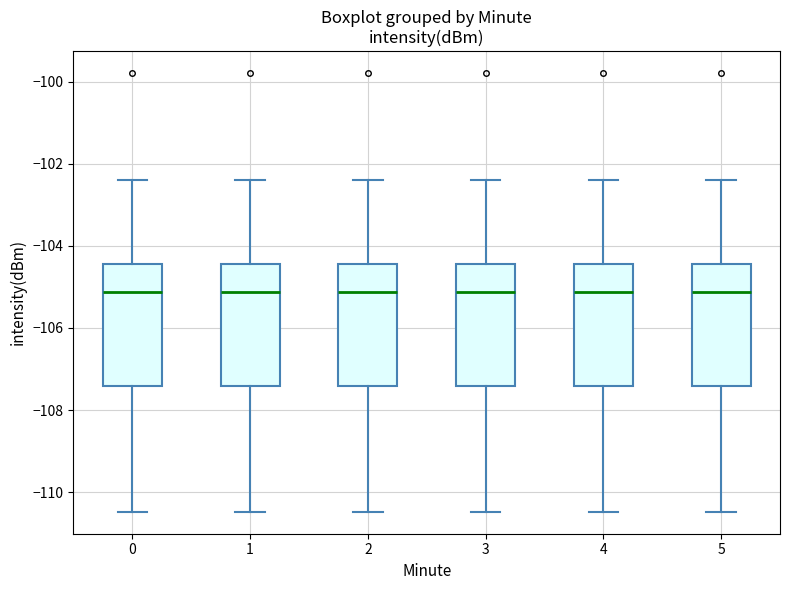

Reading left to right, read every box against the y-axis: the position of its median line, the range the box covers, and the ends of its whiskers. The values are not printed on the chart, so give them approximately, as read against the axis.

0: median -105.2, box -107.4 to -104.4, whiskers -110.4 to -102.4
1: median -105.2, box -107.4 to -104.4, whiskers -110.4 to -102.4
2: median -105.2, box -107.4 to -104.4, whiskers -110.4 to -102.4
3: median -105.2, box -107.4 to -104.4, whiskers -110.4 to -102.4
4: median -105.2, box -107.4 to -104.4, whiskers -110.4 to -102.4
5: median -105.2, box -107.4 to -104.4, whiskers -110.4 to -102.4